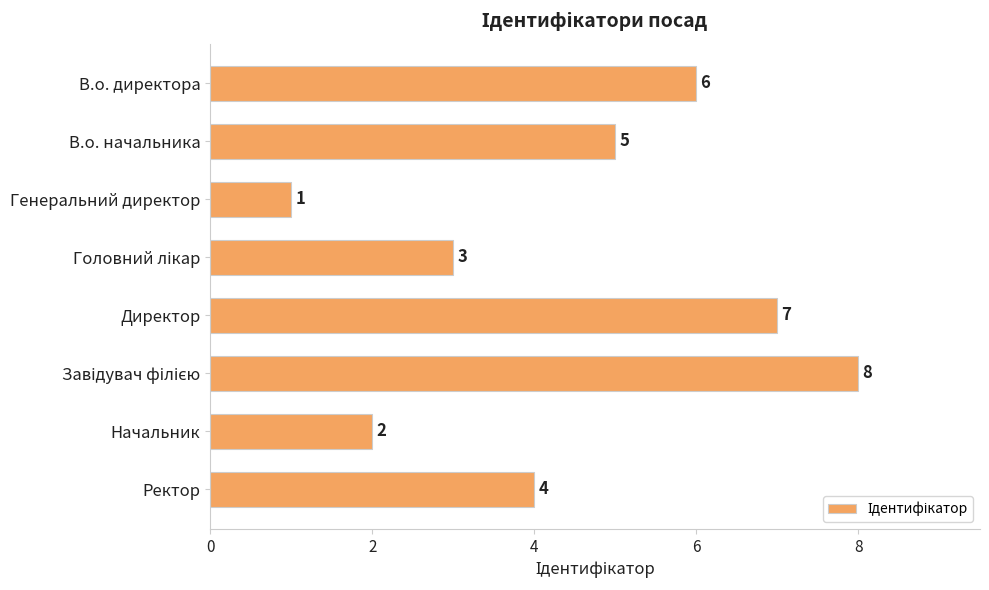

What is the sum of the values at Директор and Начальник?

9